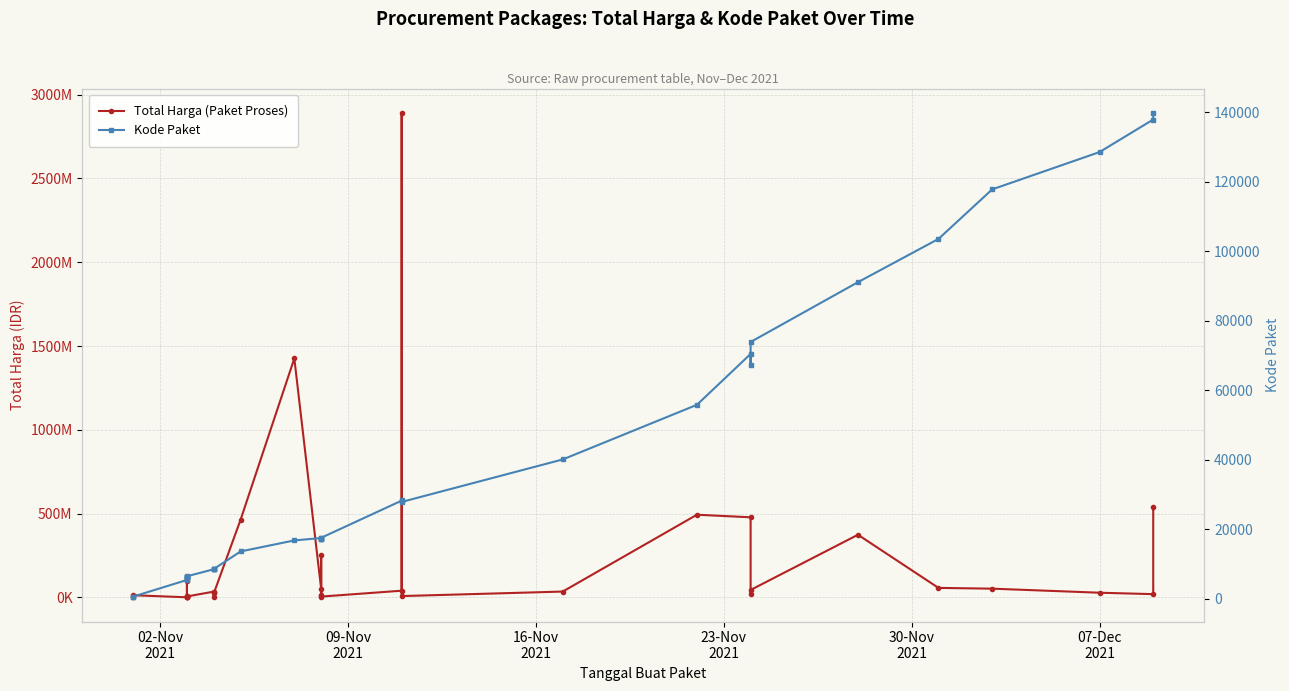

Does the chart display data point markers on the line(s)?

Yes